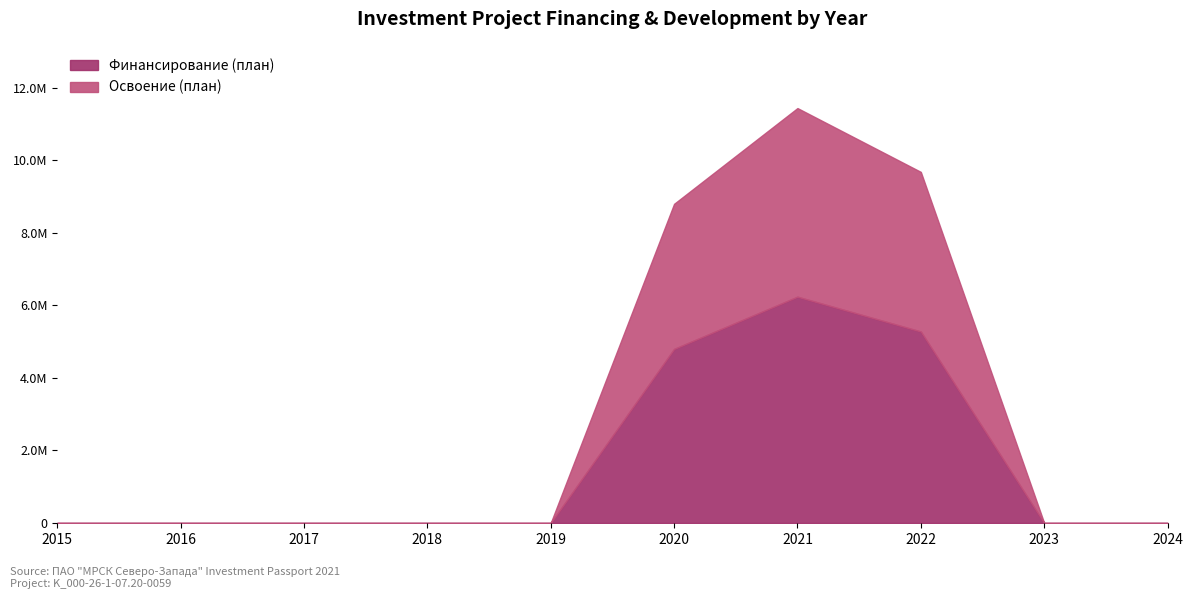

How many lines are shown in the chart?

2